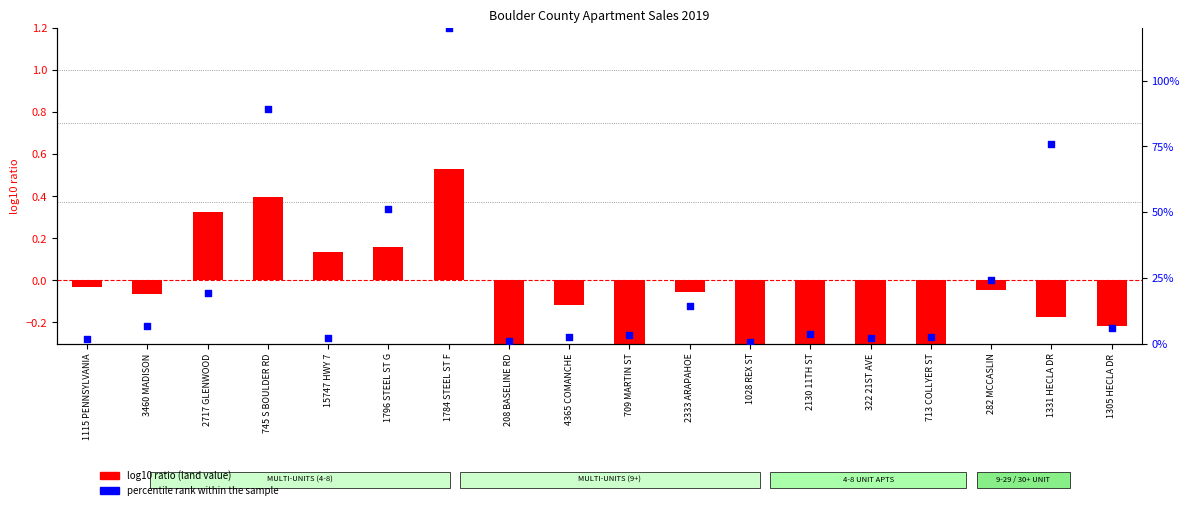

Which series contains the lowest Y value?

log10 ratio (land value)